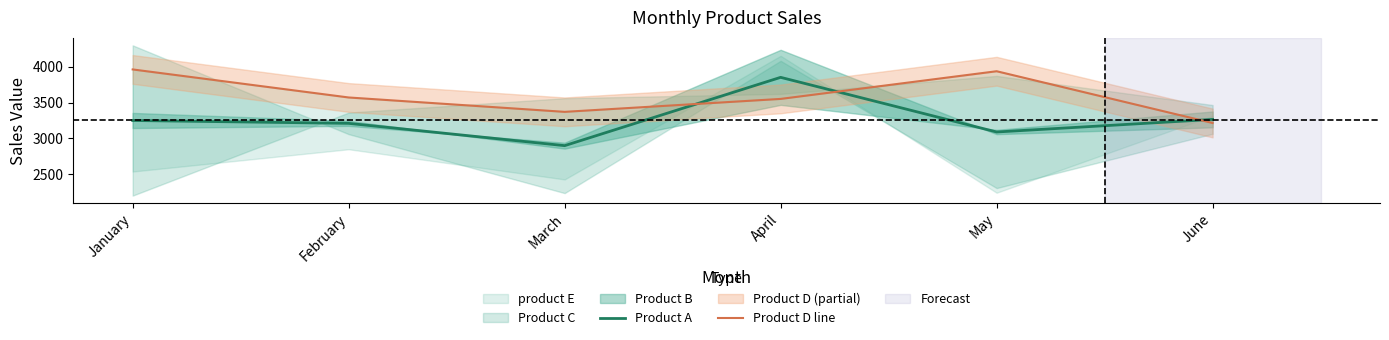

At which label does Product A reach its peak?

April